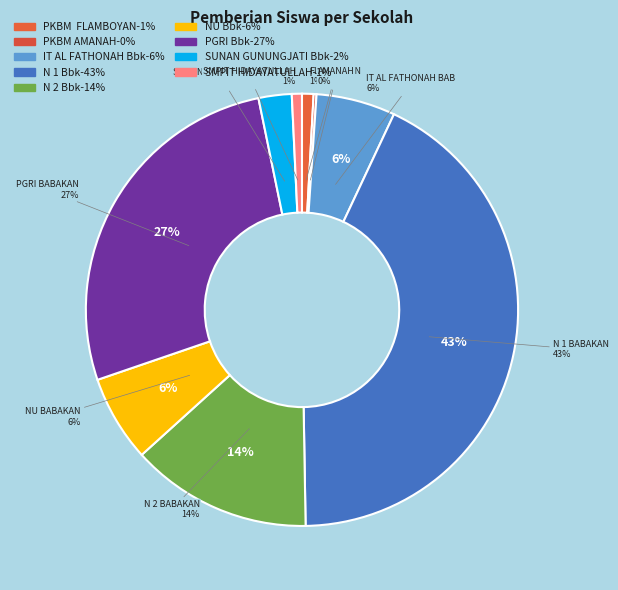

The PKBM AMANAH slice represents 0% of the pie. True or false?

True